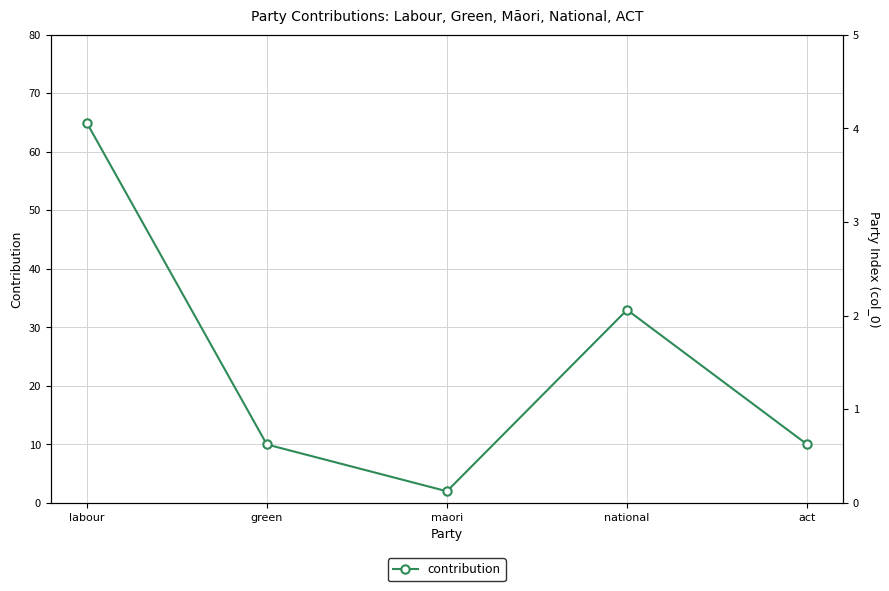

Rank the categories by value from lowest to highest.

maori, green, act, national, labour